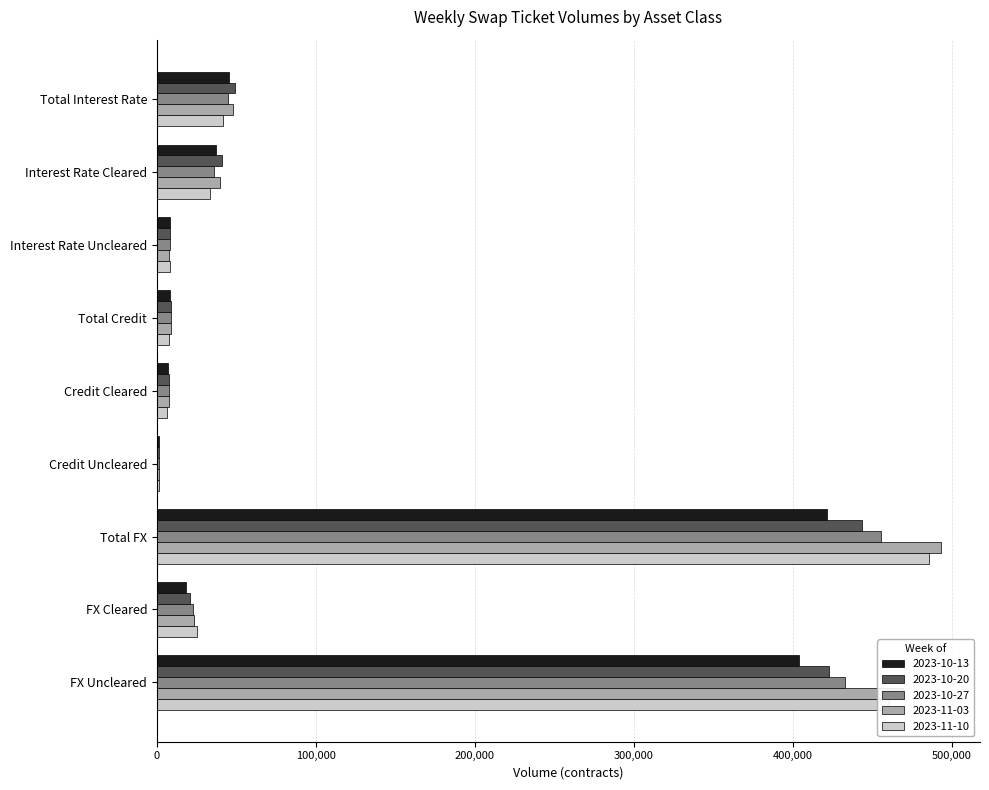

How many series are shown in this chart?

5